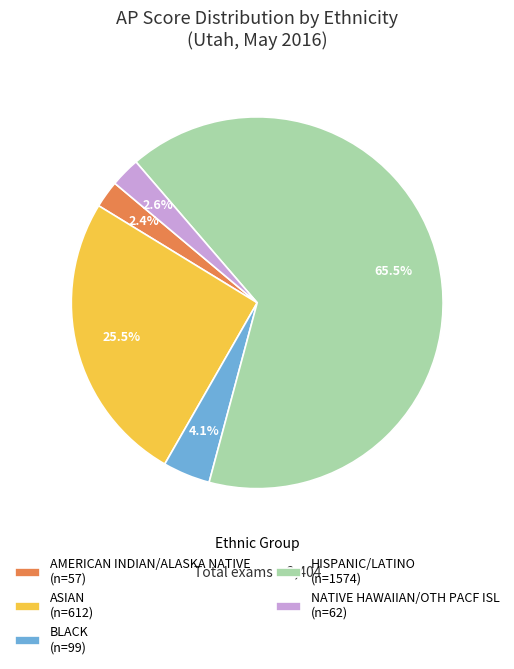

Which category accounts for the majority?

HISPANIC/LATINO